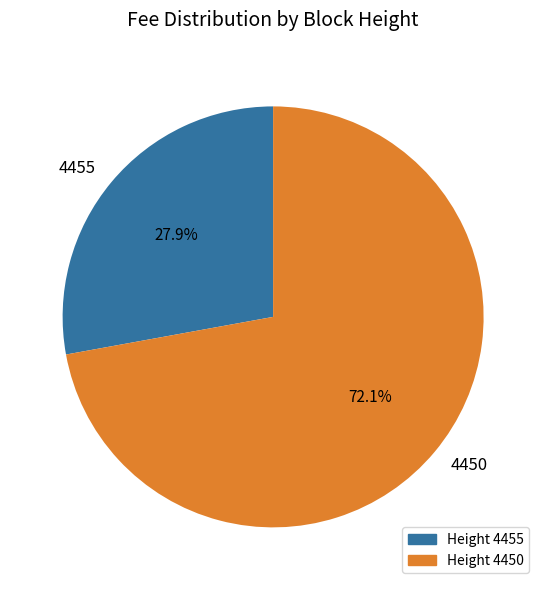

What portion of the pie excludes 4455?

72.1%